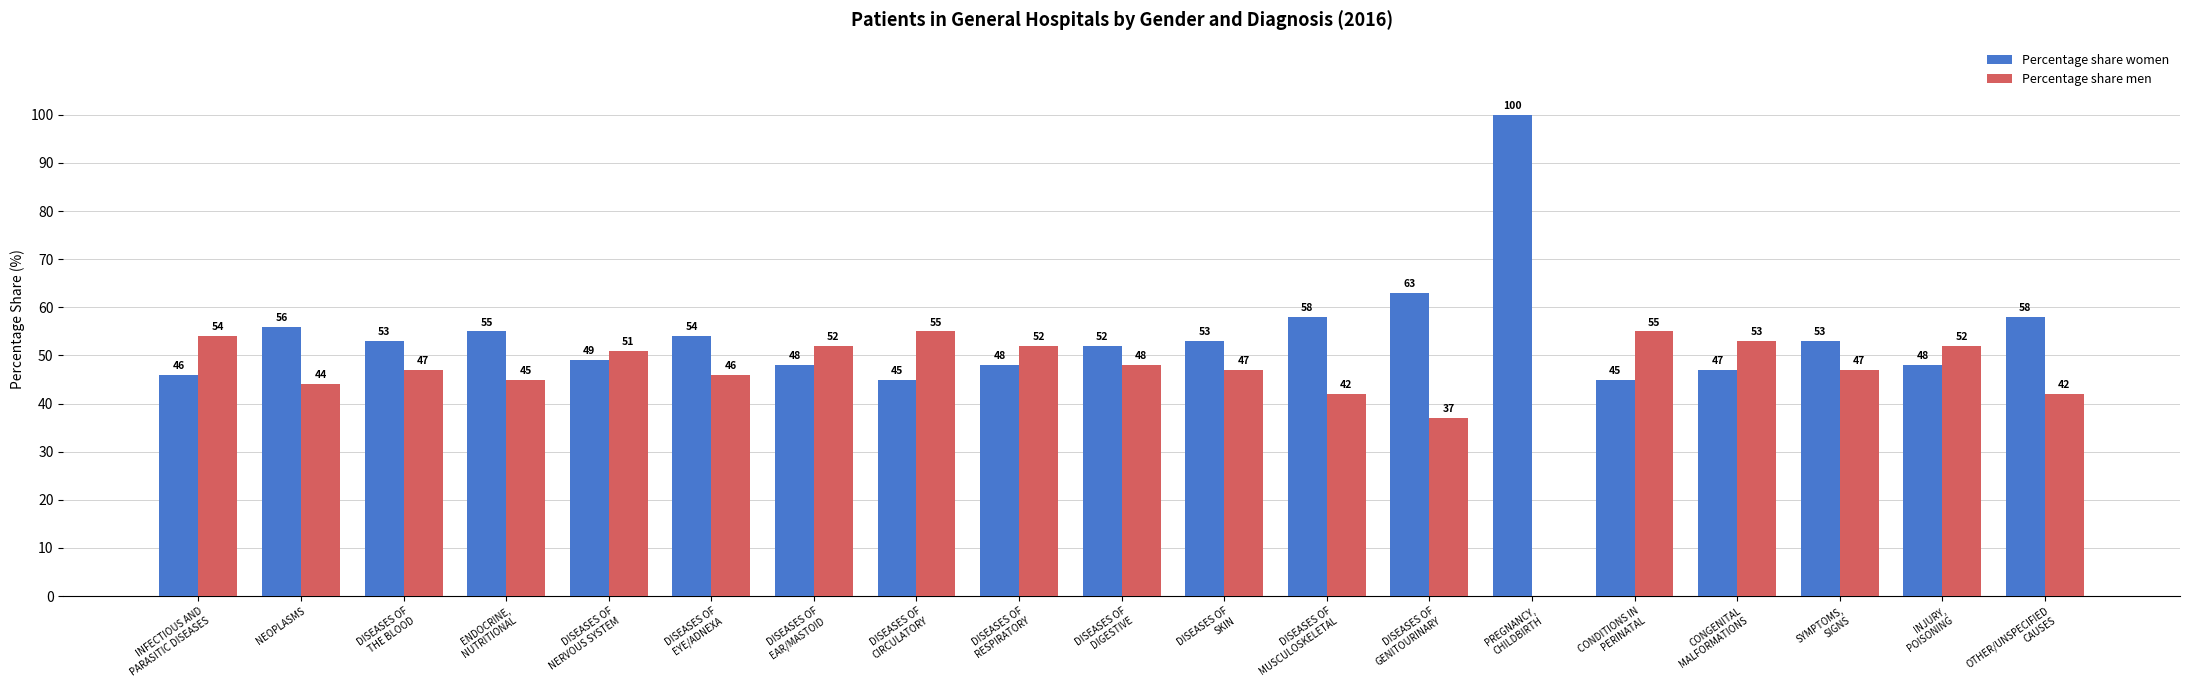

How many groups of bars are there?

19